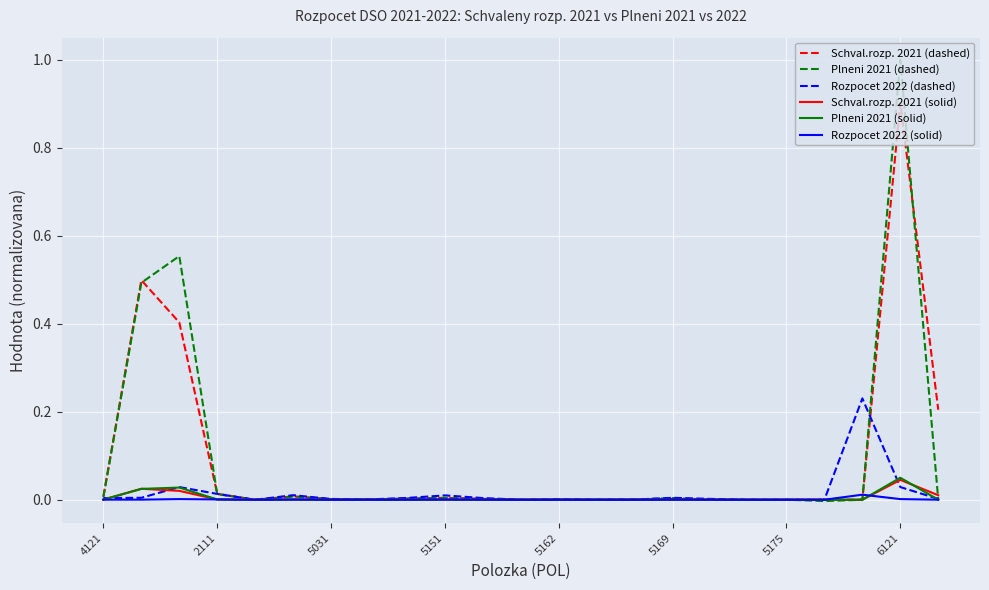

What is the maximum value for Schval.rozp. 2021 (dashed)?

0.9